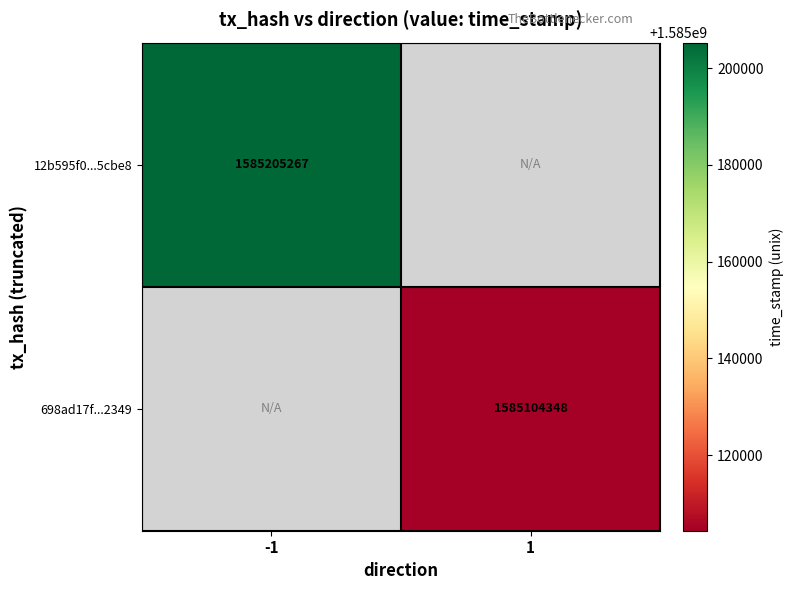

The 698ad17f...2349 series shows 1585104348 at 1. True or false?

True